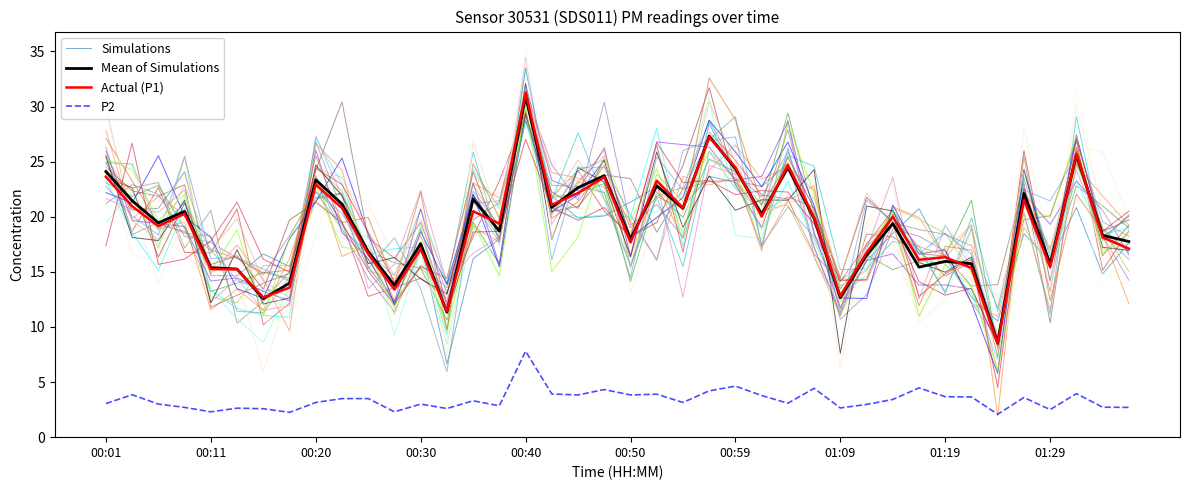

Is it true that Simulations equals 20.3 at 25?

True